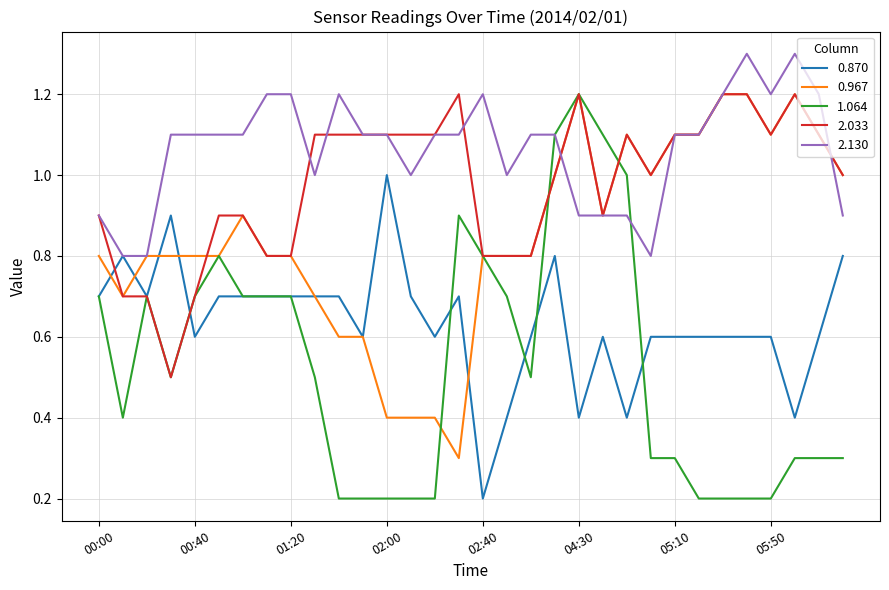

What is the greatest value displayed?

1.3